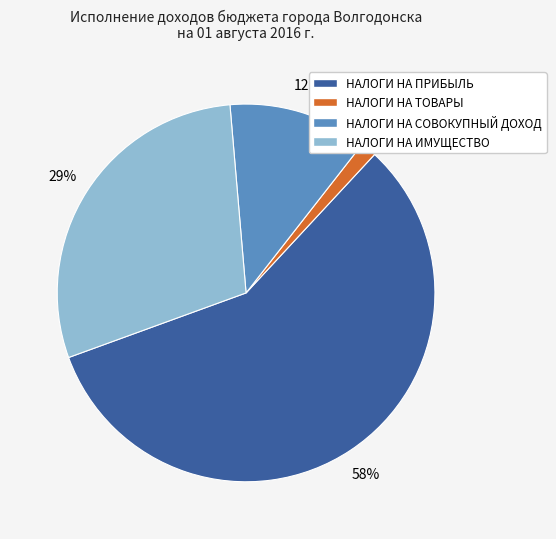

Does any single category account for the majority?

Yes